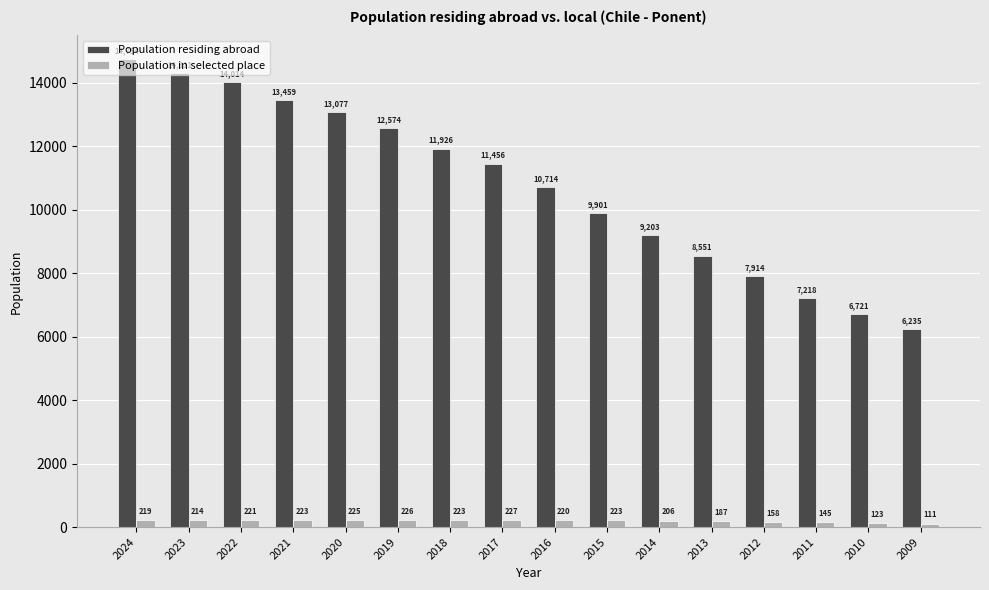

What is the value of the Population residing abroad bar at the 4th from the left?

13459